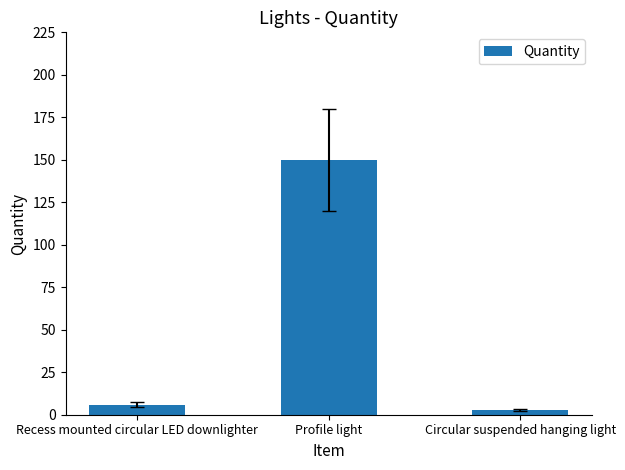

How many distinct data groups are displayed?

1